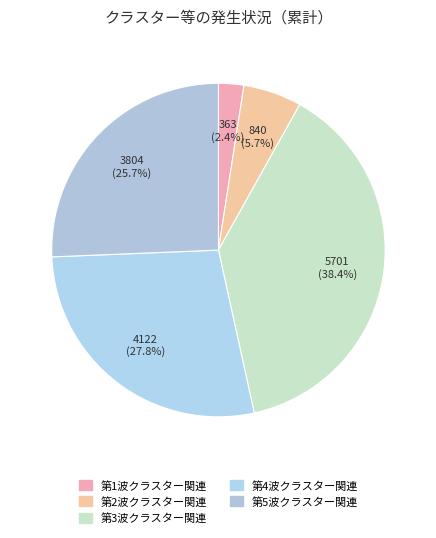

The 第1波クラスター関連 slice represents 2% of the pie. True or false?

True